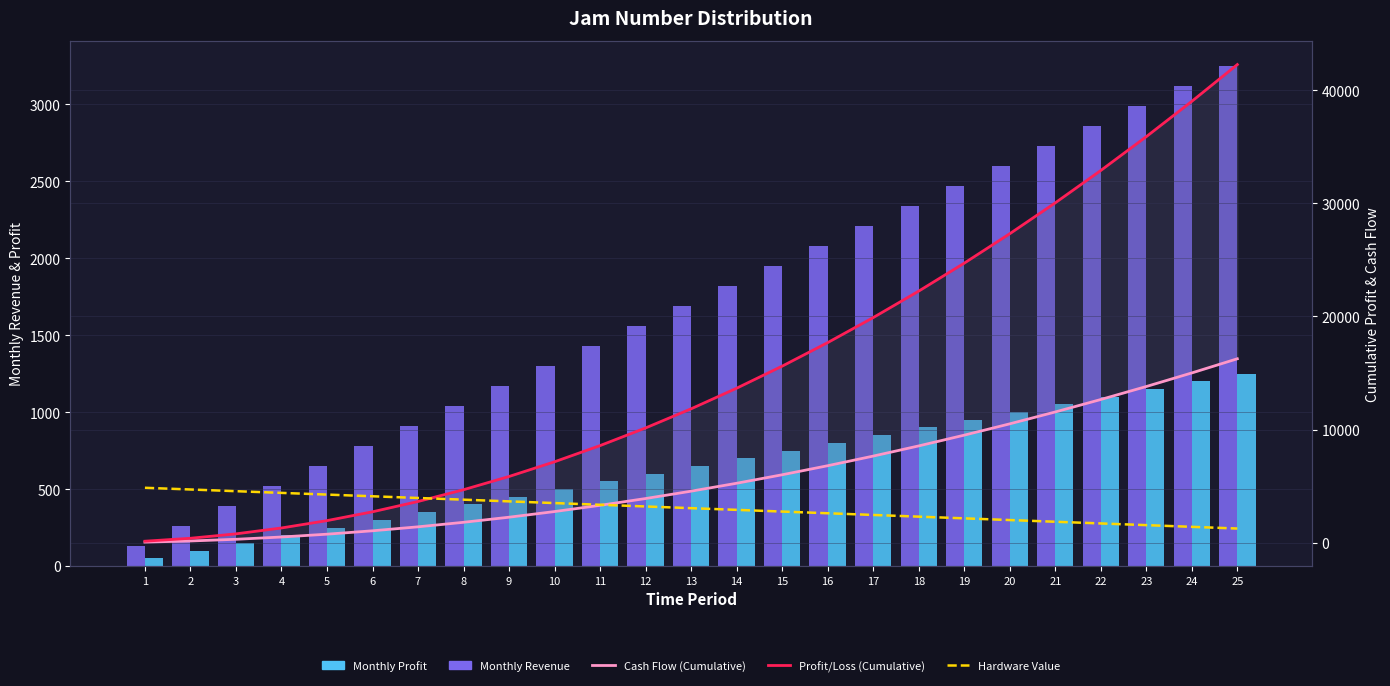

At how many categories does at least one series exceed 4553?

20